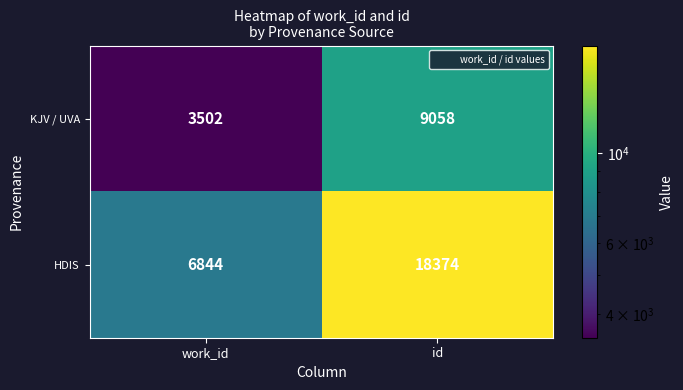

What is the minimum value shown in the chart?

3502